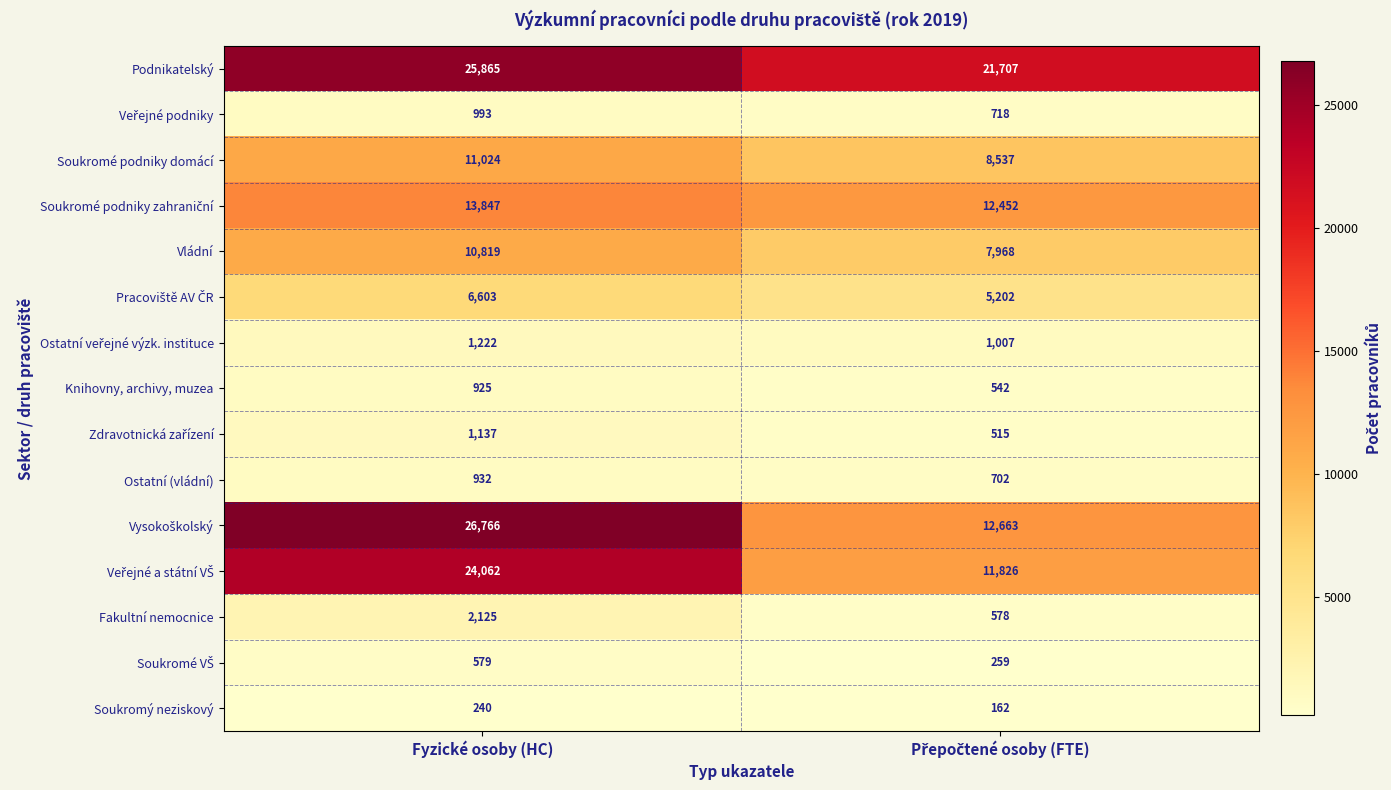

How many series are shown in this chart?

15